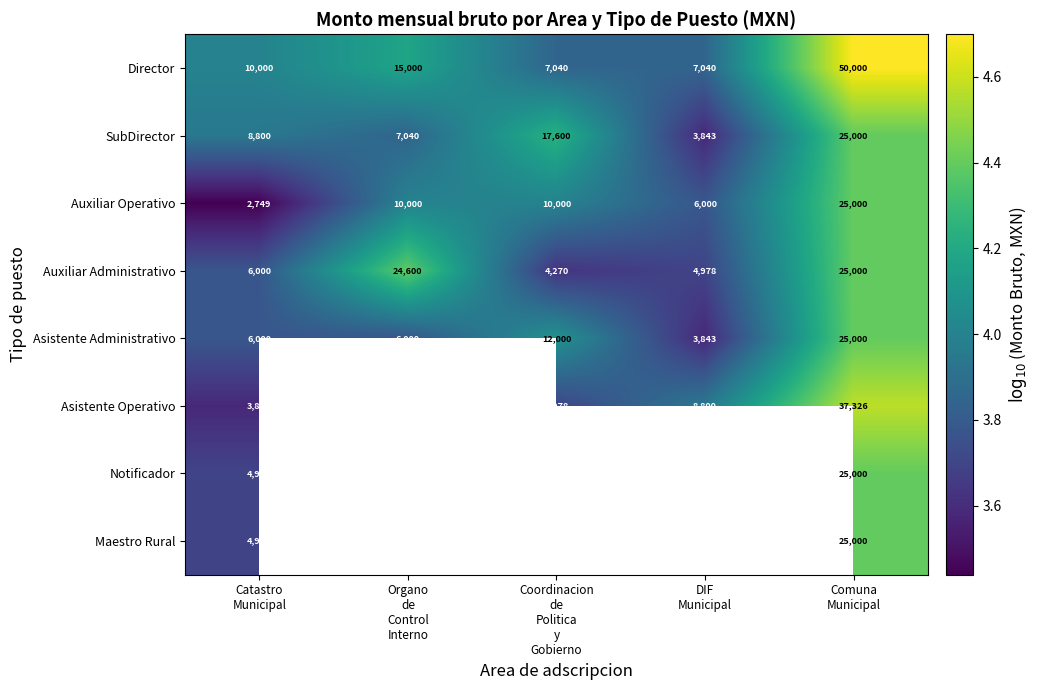

What is the sum of all Auxiliar Operativo values?

53749